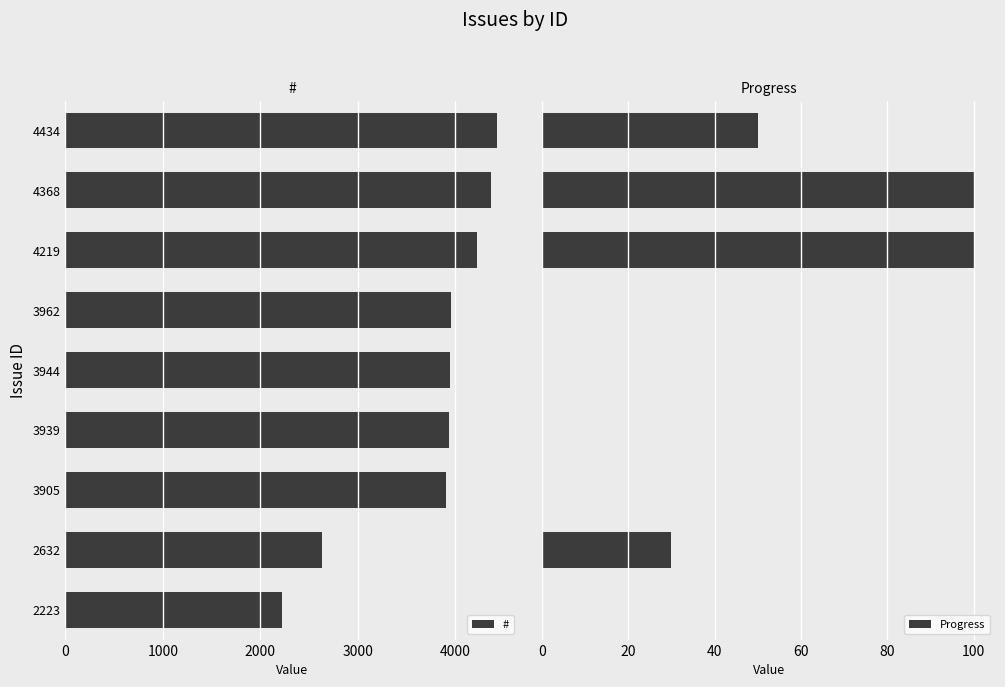

What is the maximum value for Progress?

100